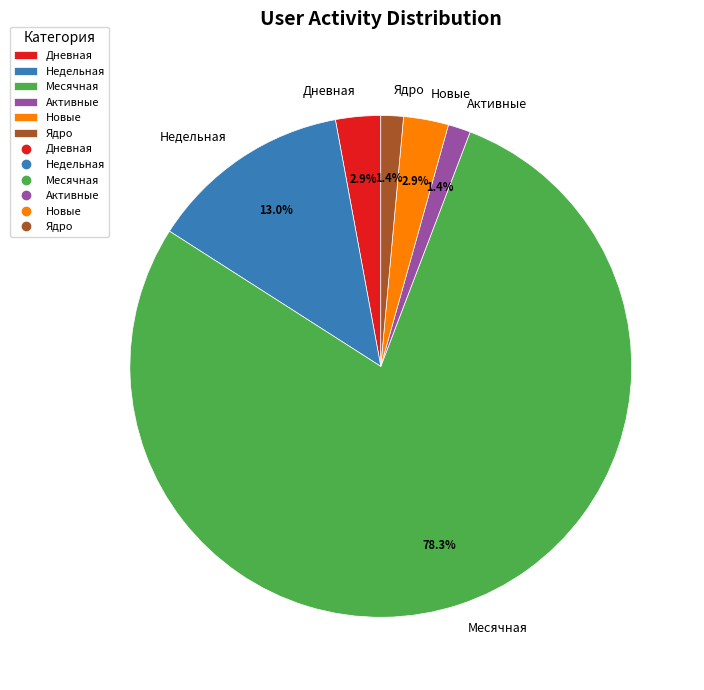

What is the largest slice in the pie chart?

Месячная